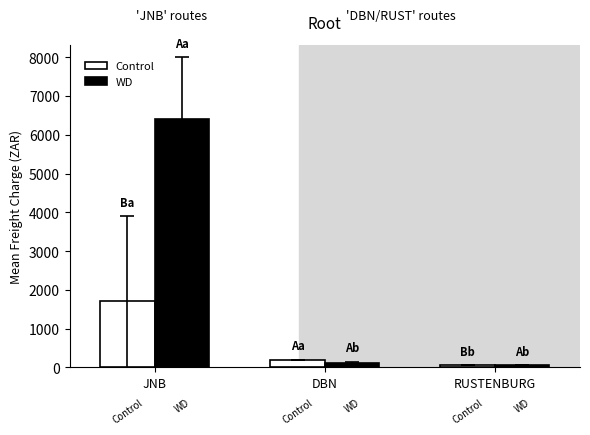

Reading right to left, extract all data points from this chart.

Control: RUSTENBURG=54.9	DBN=186.1	JNB=1713.4
WD: RUSTENBURG=54.9	DBN=105.3	JNB=6400.0